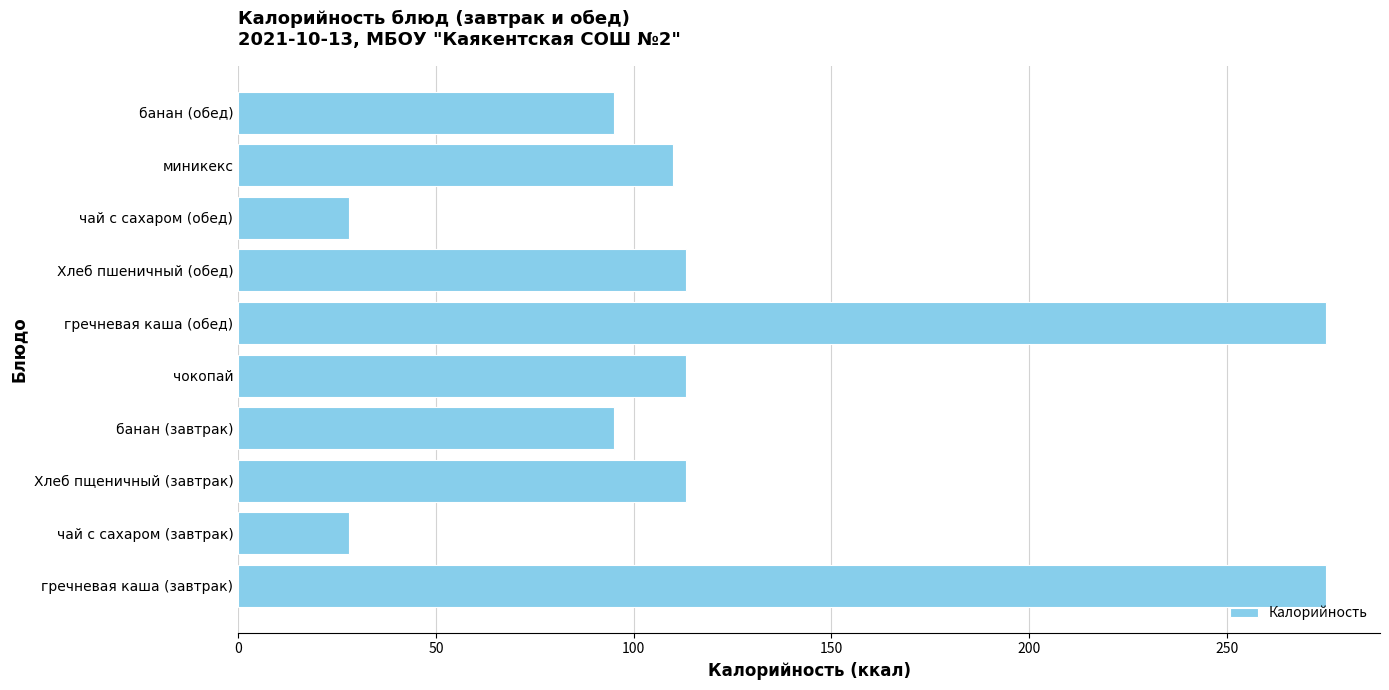

The value at миникекс is 110.0. True or false?

True